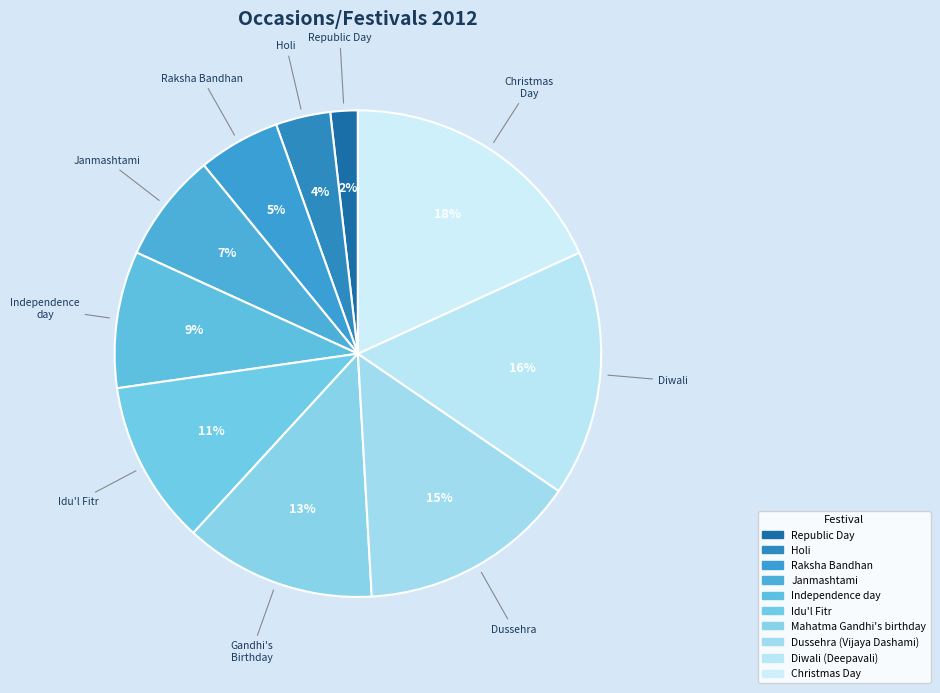

To the nearest percent, what is the combined percentage of Holi and Janmashtami?

11%